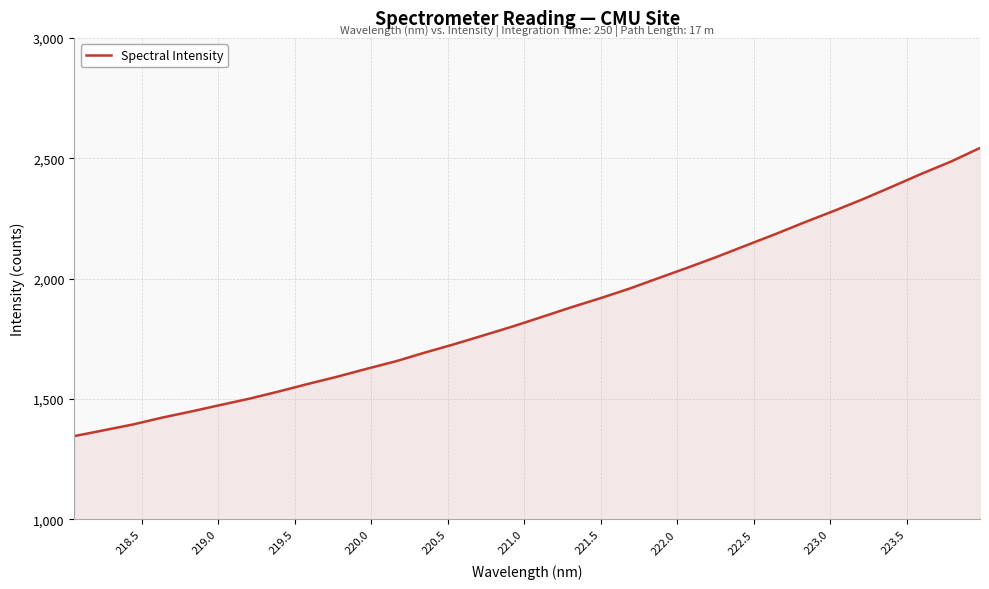

What is the difference between the maximum and minimum values?

1197.0